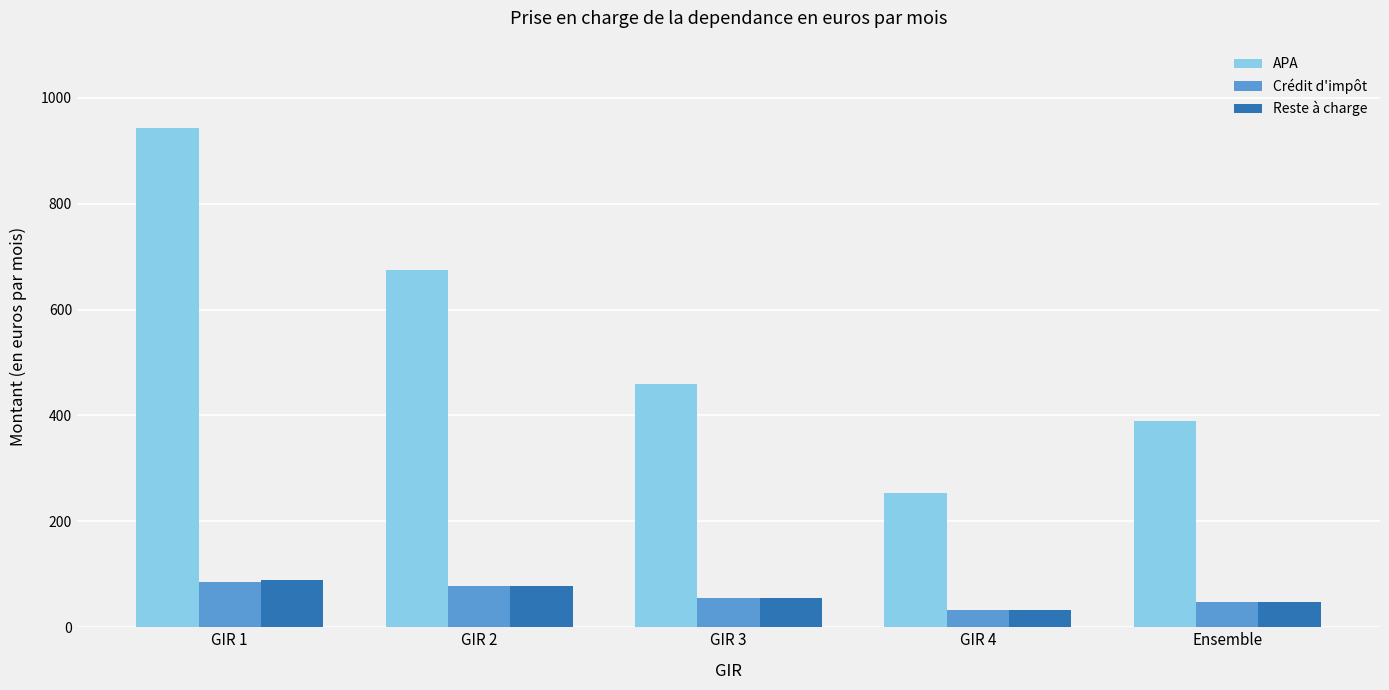

At which label does APA reach its minimum?

GIR 4